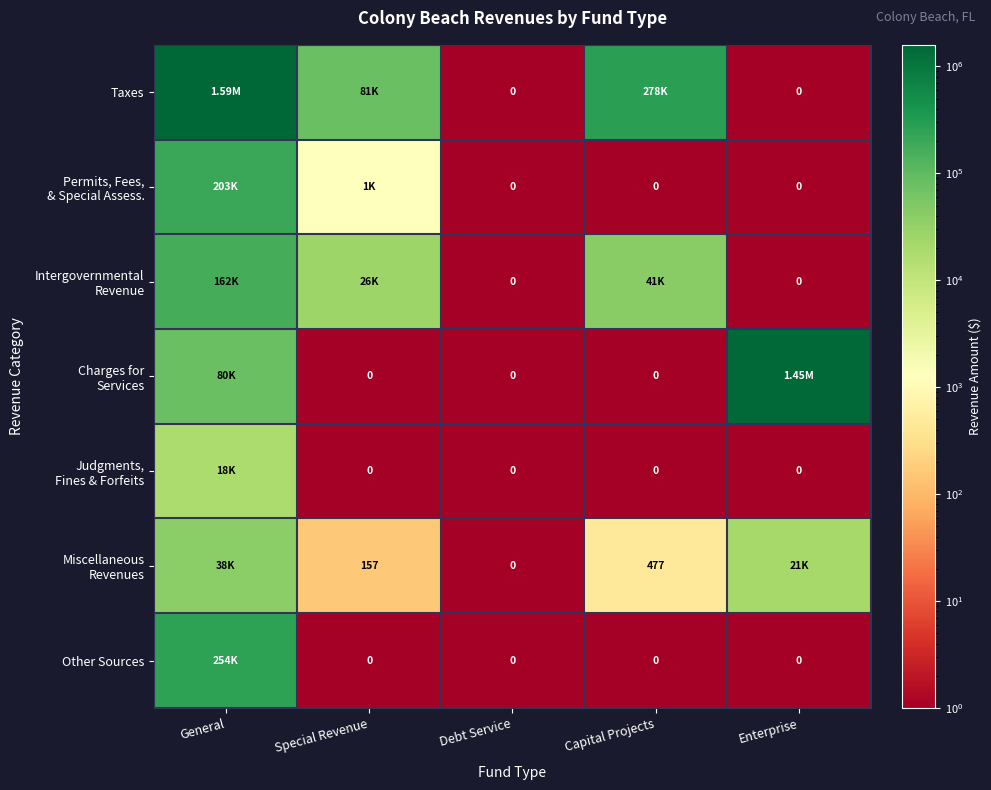

Is the value of Miscellaneous Revenues at Capital Projects greater than the value of Taxes at Capital Projects?

No